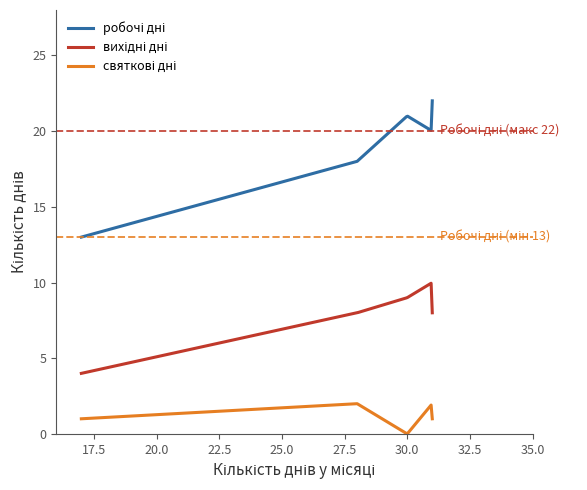

At how many categories does at least one series exceed 10?

300